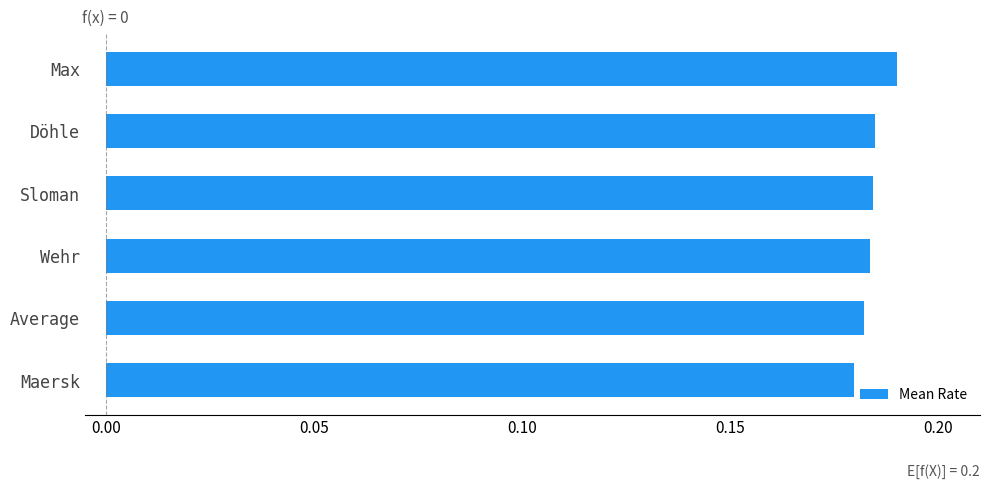

Which category has the highest value across all series?

Max